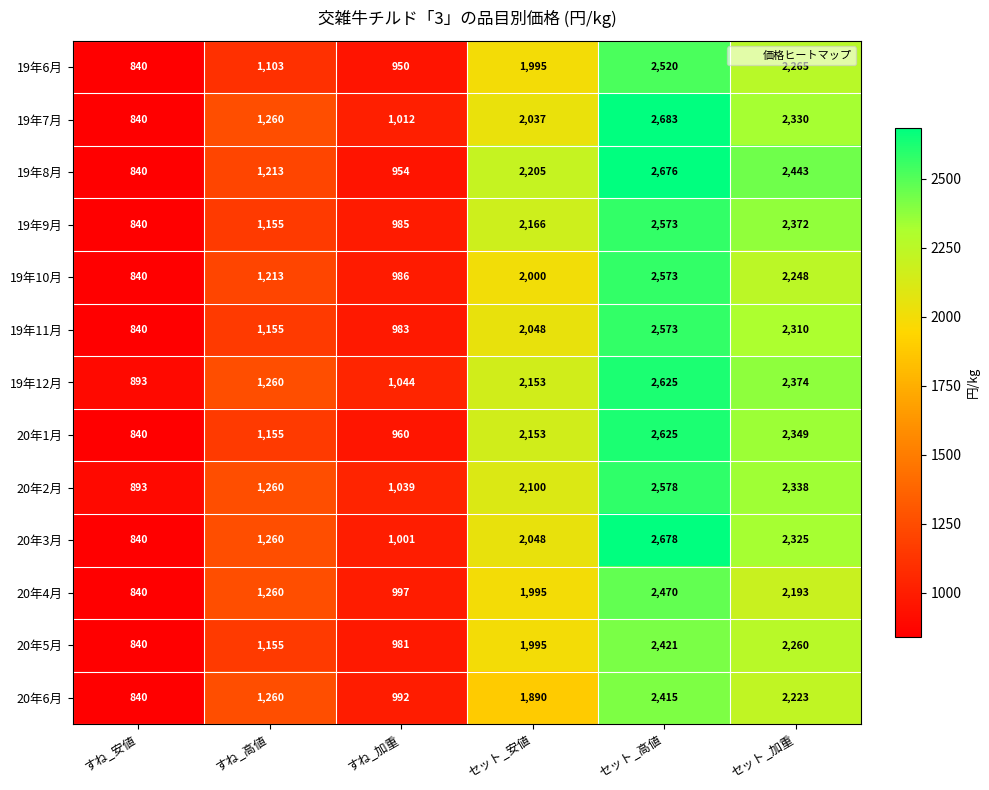

How many distinct data groups are displayed?

13